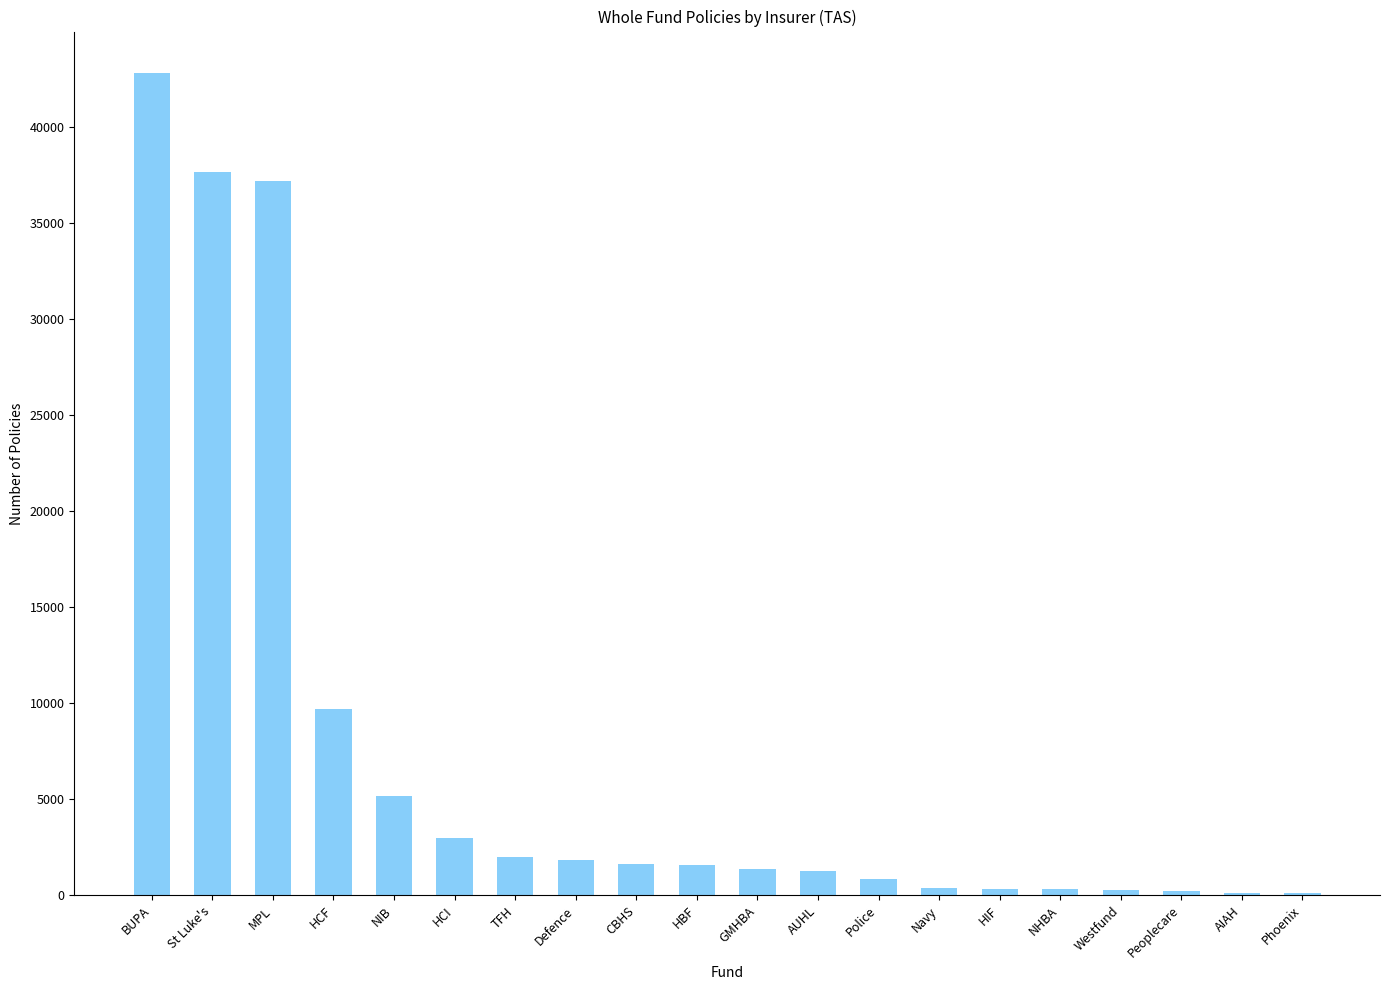

Is it true that the value at GMHBA is 1343?

True